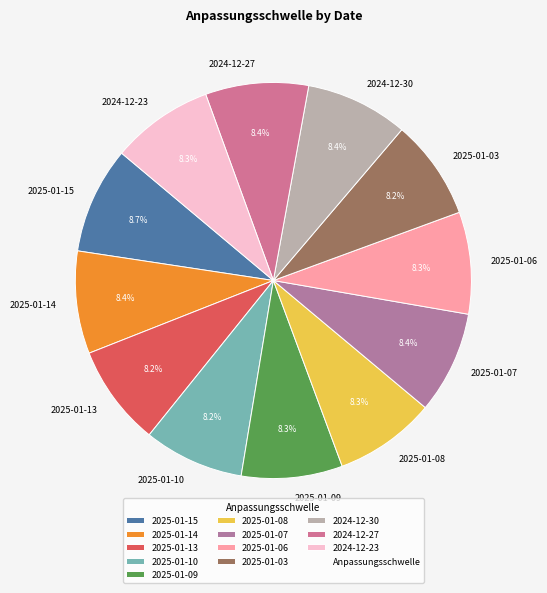

Is there a majority slice in this chart?

No